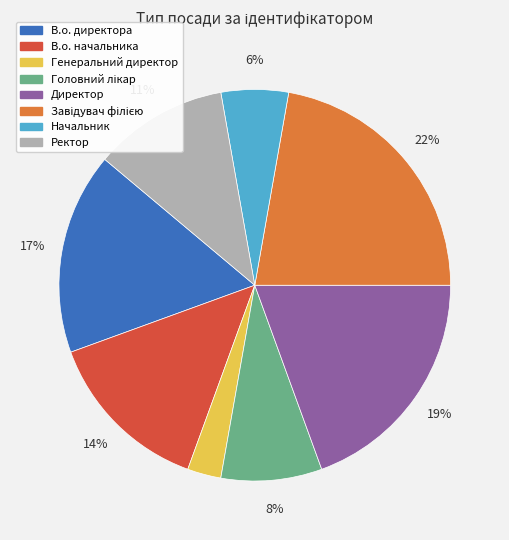

Is Генеральний директор the majority of the pie?

No